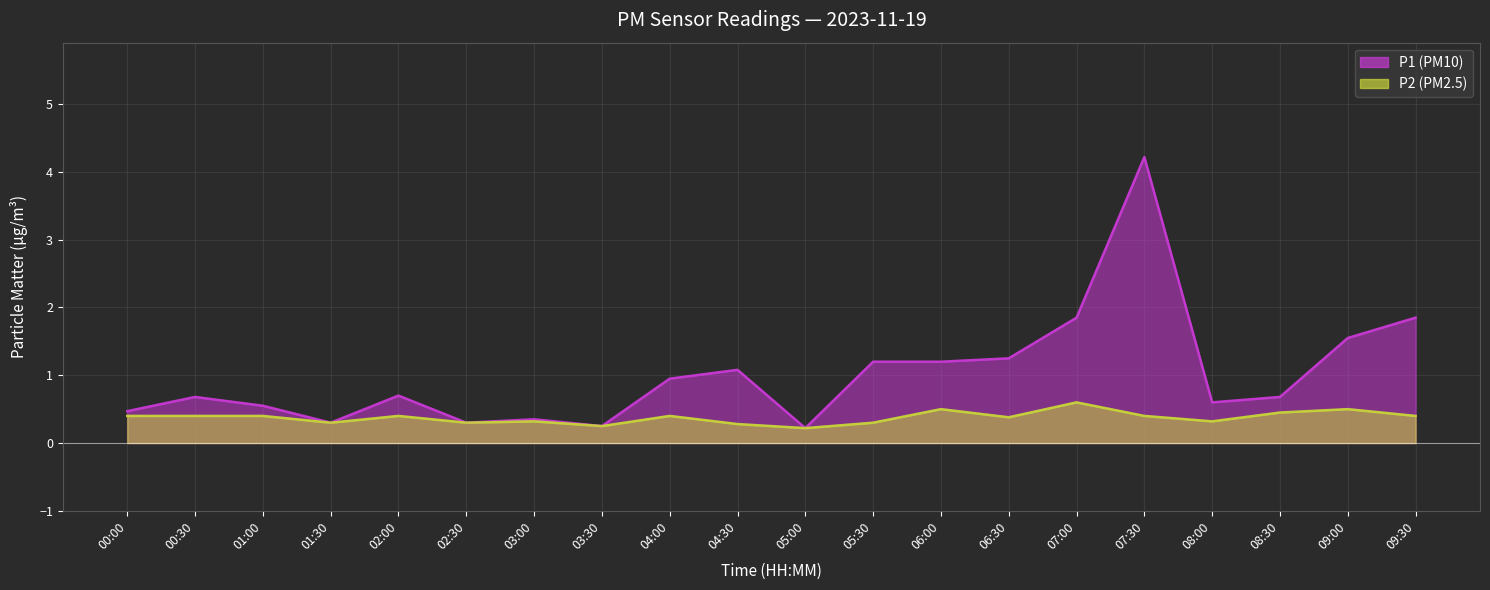

How many categories are shown in the chart?

20